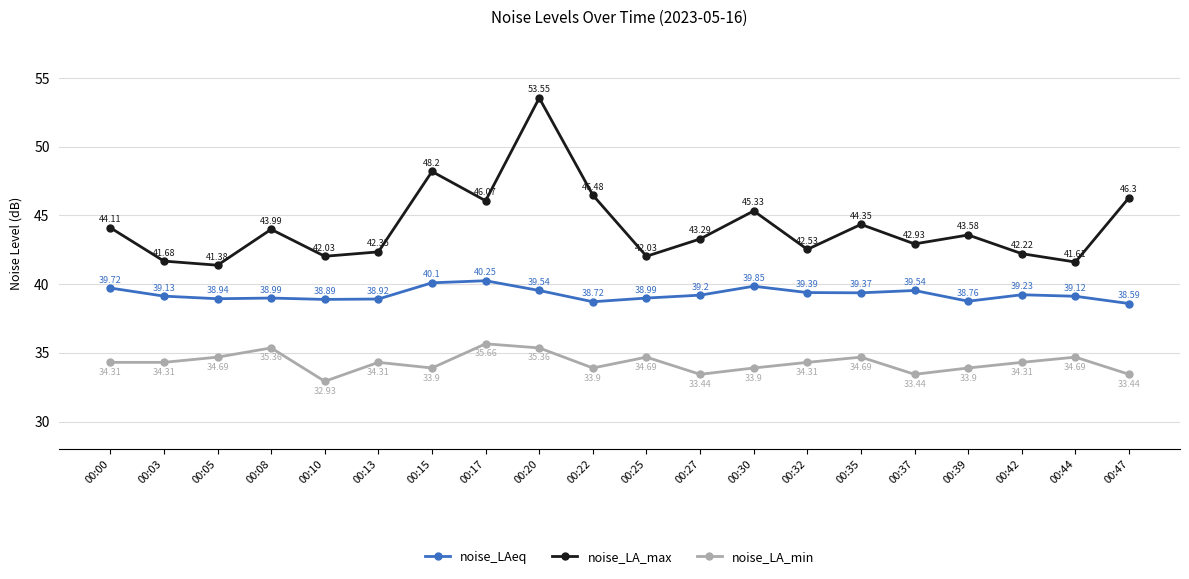

Is this an area chart (filled region under the line)?

No